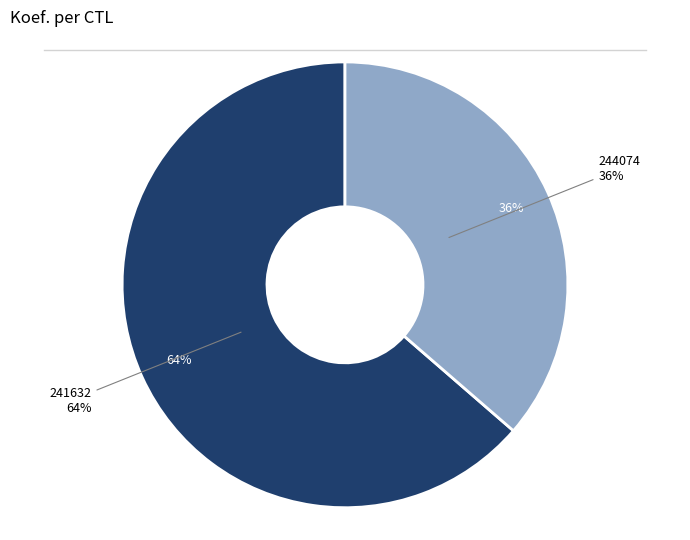

Is there a majority slice in this chart?

Yes